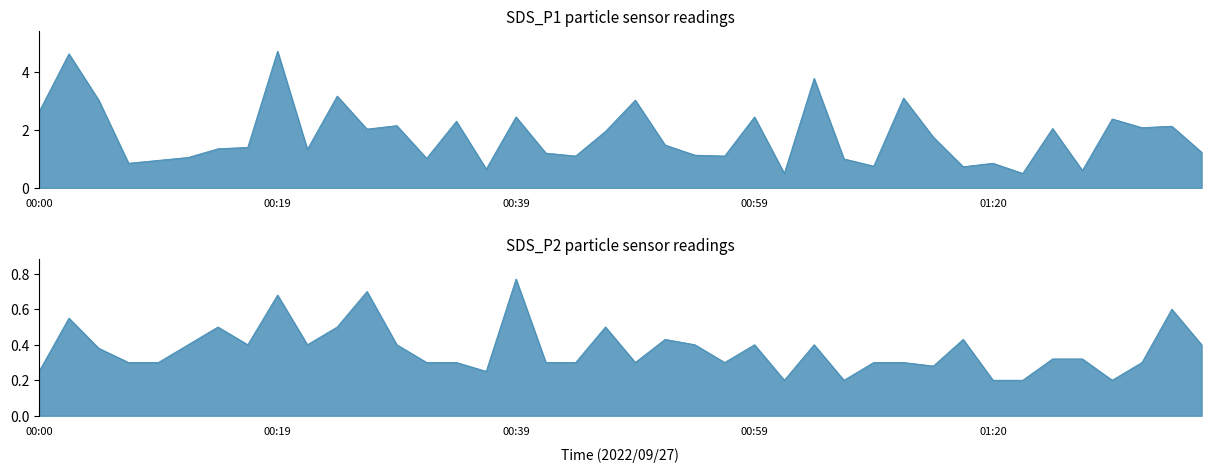

True or false: SDS_P1 and SDS_P2 cross at least once.

False